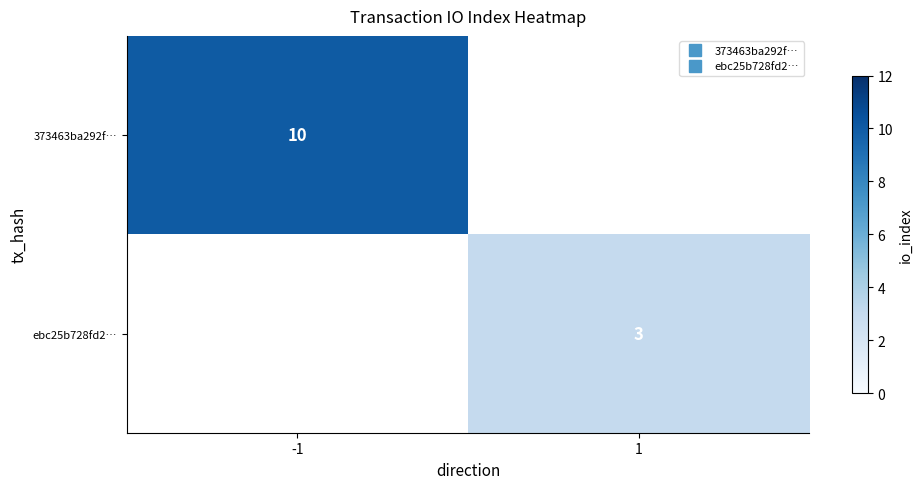

The value of ebc25b728fd2… at 1 is 3.0. True or false?

True